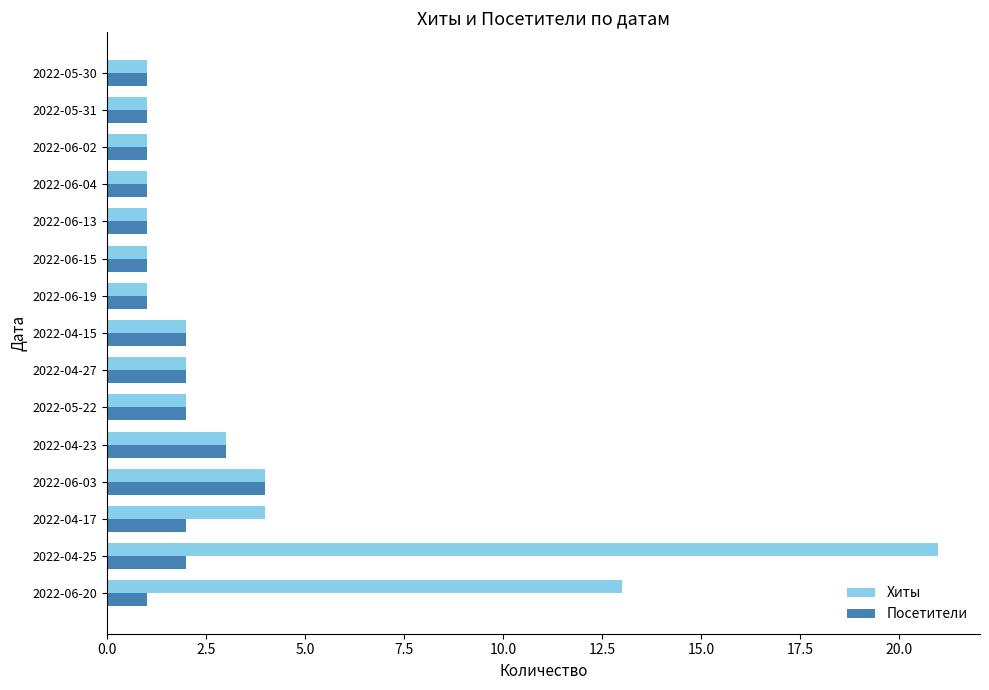

The value of Хиты at 2022-05-30 is 1. True or false?

True